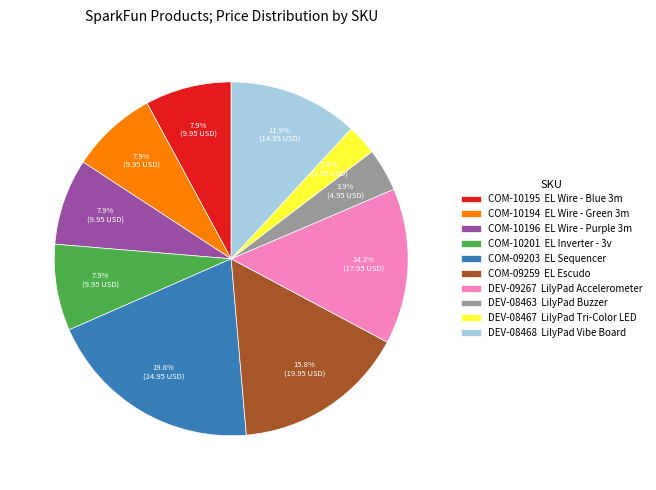

To the nearest percent, what is the difference between the largest and smallest slice percentages?

17%